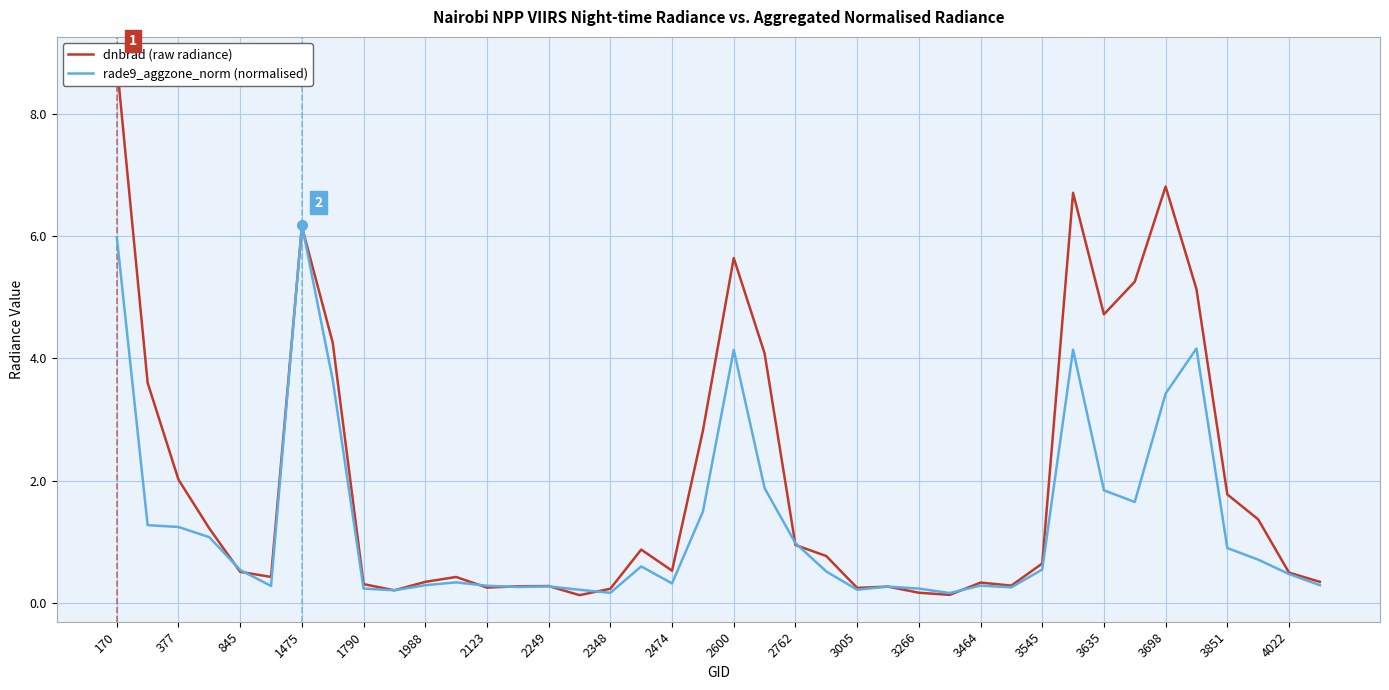

What is the maximum value for rade9_aggzone_norm (normalised)?

6.2